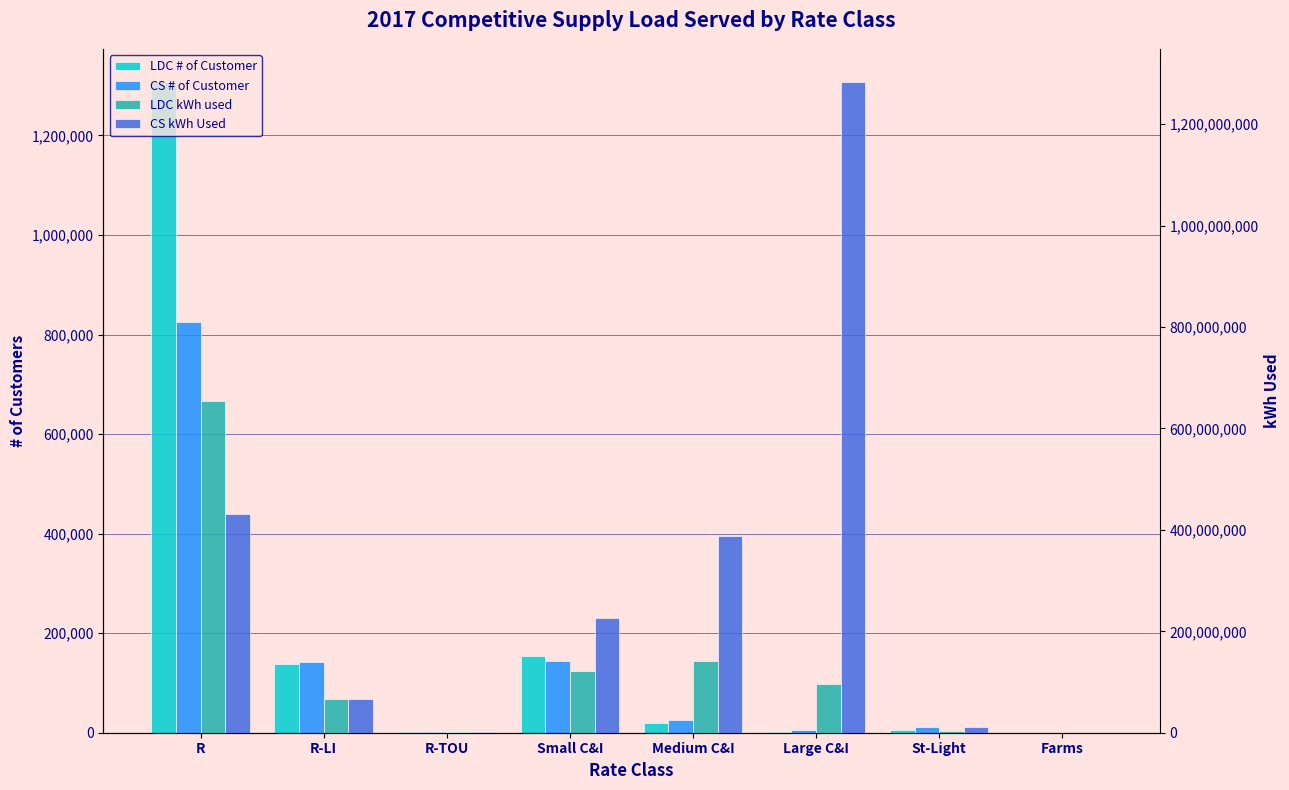

How many bars are there in each group?

4